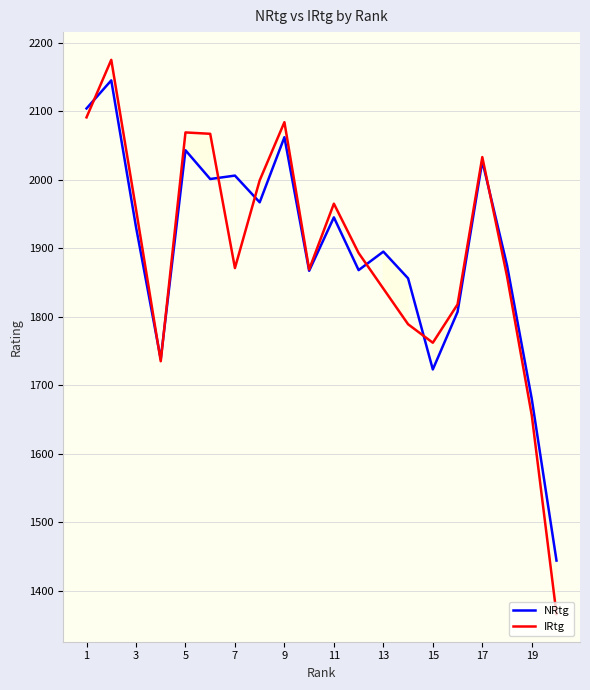

Which series has the largest range (max minus min)?

IRtg